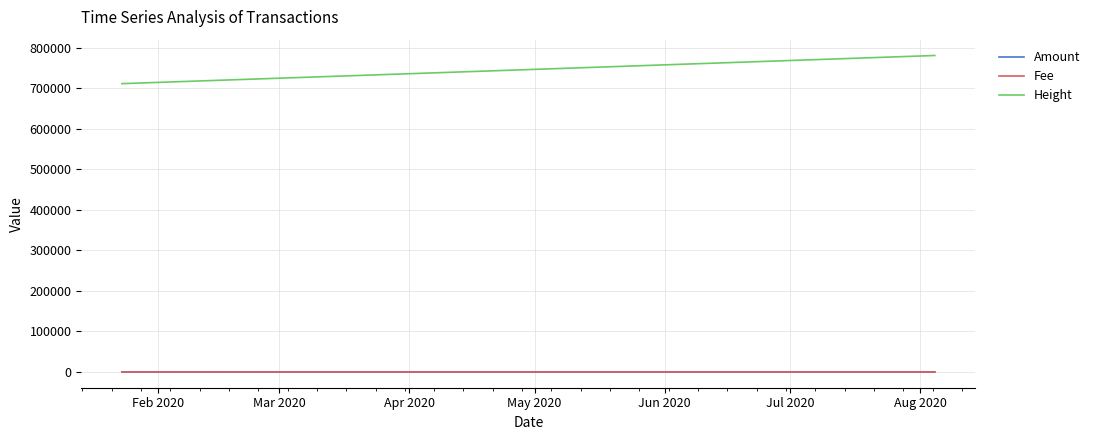

True or false: Fee and Amount cross at least once.

False